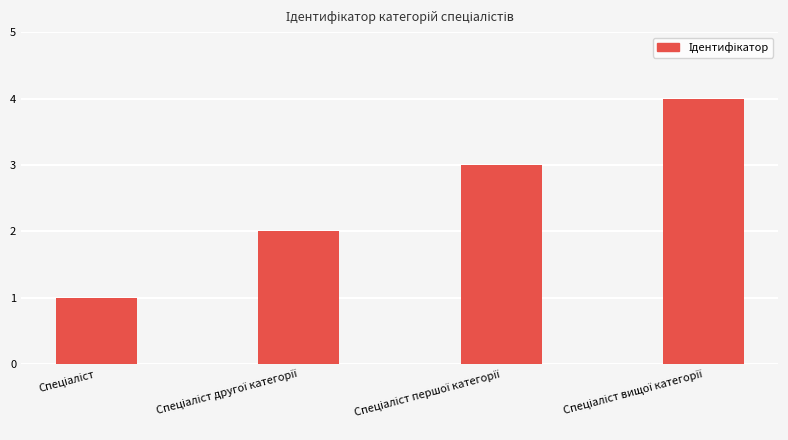

What is the maximum value shown in the chart?

4